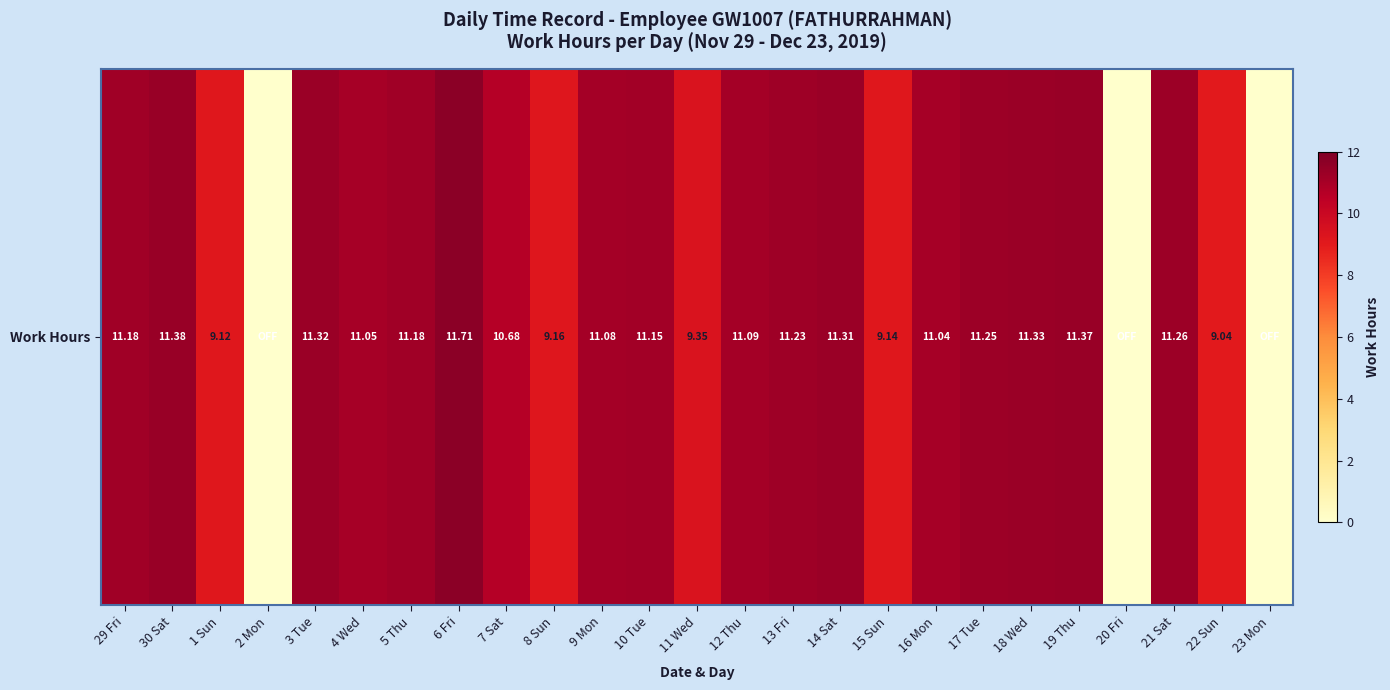

What is the difference between the values at 10 Tue and 12 Thu?

0.1